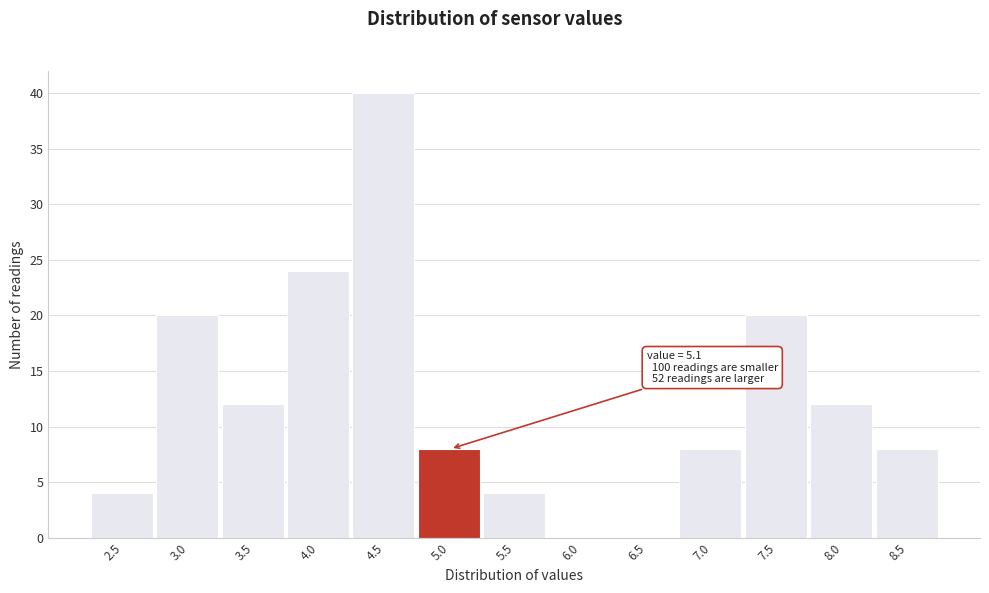

Reading right to left, what are all the values shown in this chart?

8.5=8	8.0=12	7.5=20	7.0=8	6.5=0	6.0=0	5.5=4	5.0=8	4.5=40	4.0=24	3.5=12	3.0=20	2.5=4